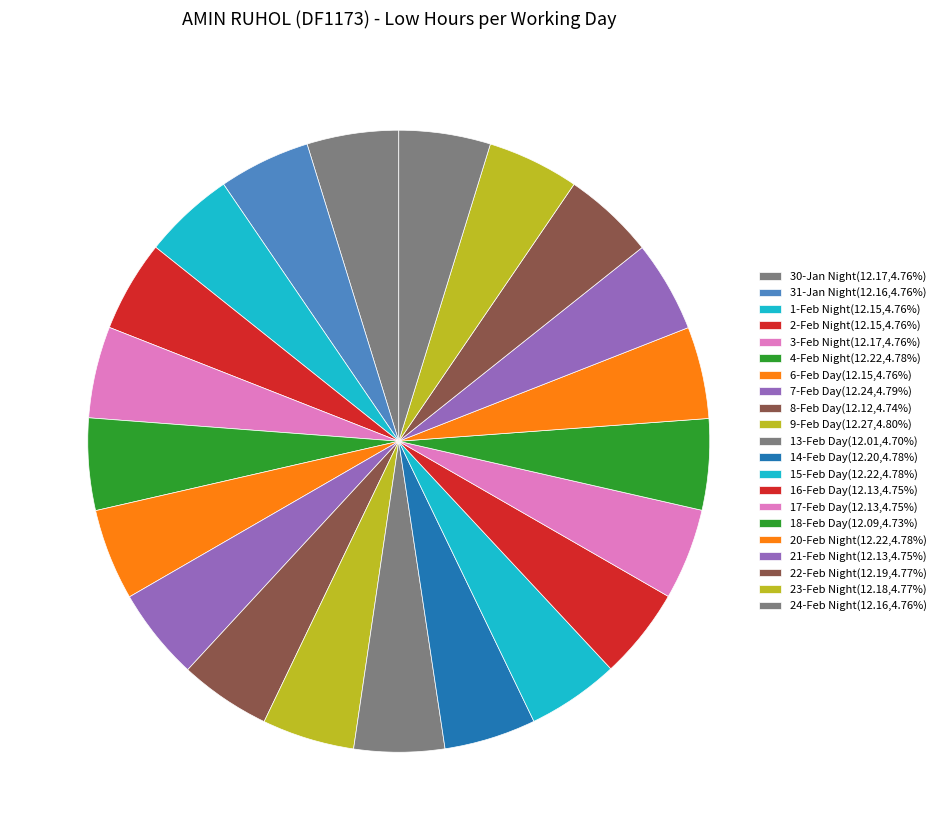

How many segments does this pie chart have?

21